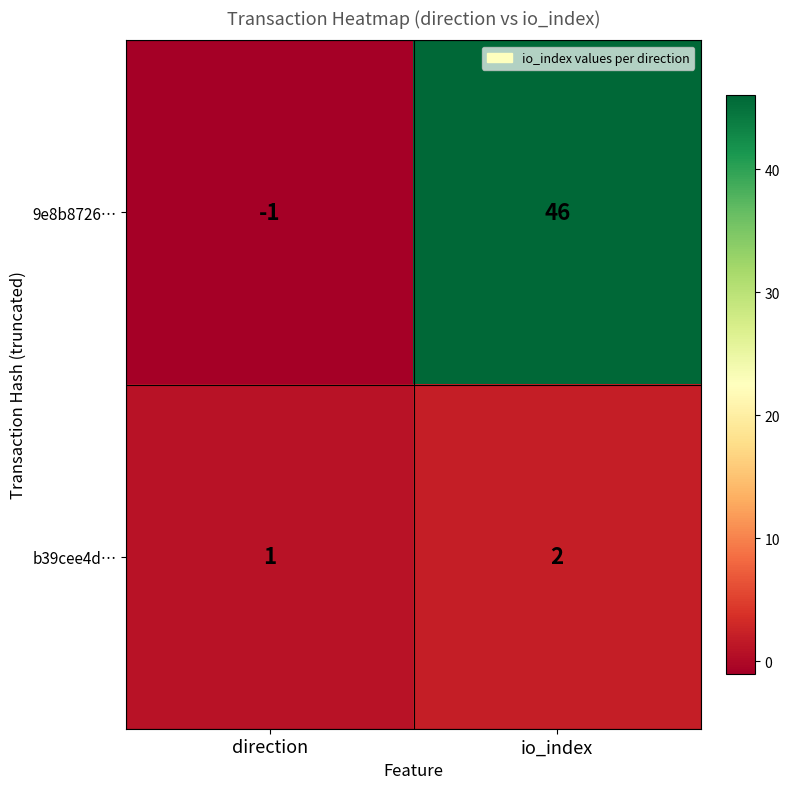

Between direction and io_index, which series saw the biggest shift?

9e8b8726…